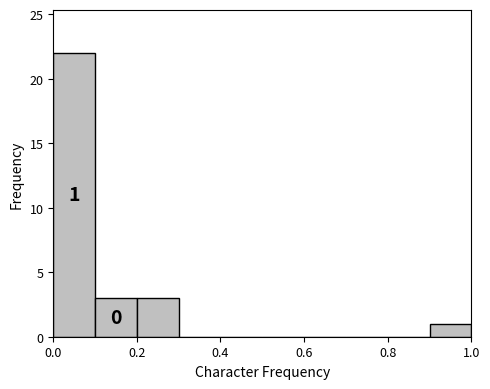

Which range on the x-axis has the tallest bar?

0.0 to 0.1